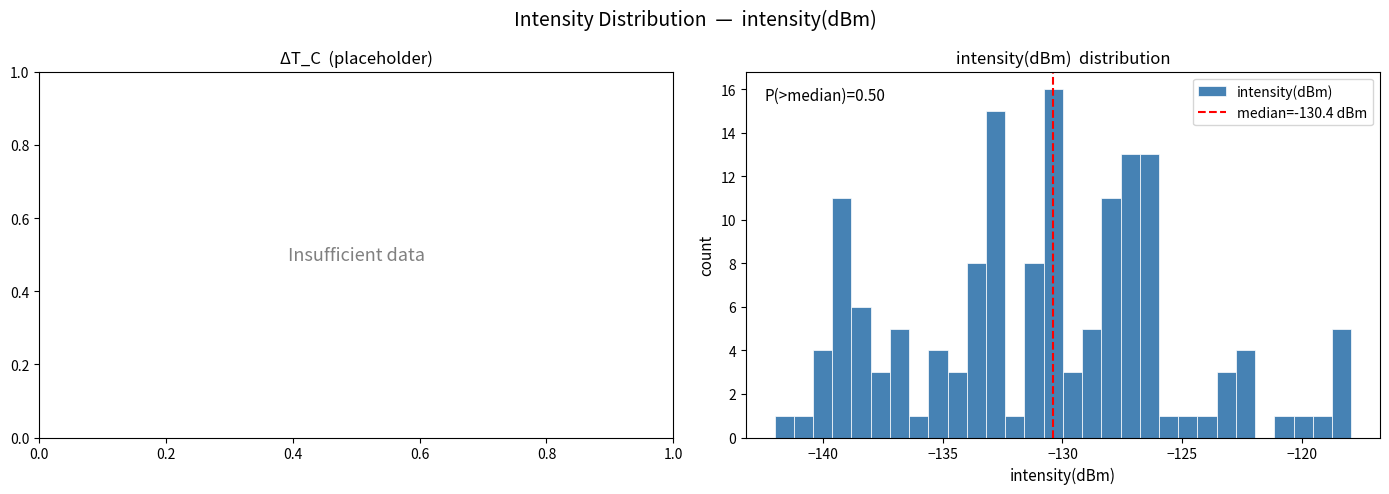

Read against the x-axis, roughly where is the centre of the tallest bar?

-130.5